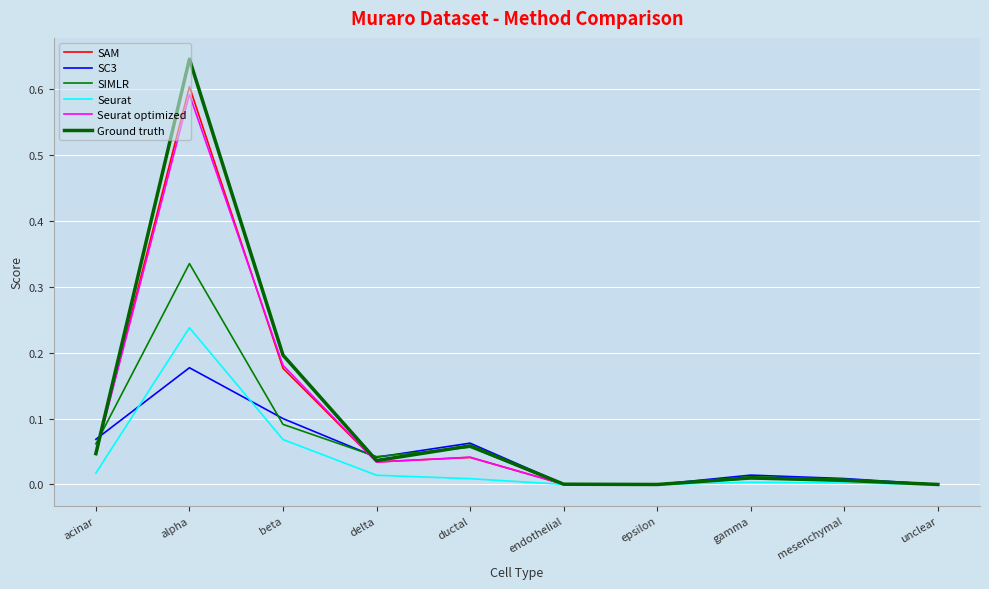

Reading right to left, extract all data points from this chart.

SAM: 0.0	0.0	0.0	0.0	0.0	0.0	0.0	0.2	0.6	0.0
SC3: 0.0	0.0	0.0	0.0	0.0	0.1	0.0	0.1	0.2	0.1
SIMLR: 0.0	0.0	0.0	0.0	0.0	0.1	0.0	0.1	0.3	0.1
Seurat: -0.0	0.0	0.0	0.0	0.0	0.0	0.0	0.1	0.2	0.0
Seurat optimized: 0.0	0.0	0.0	0.0	0.0	0.0	0.0	0.2	0.6	0.0
Ground truth: 0.0	0.0	0.0	0.0	0.0	0.1	0.0	0.2	0.6	0.0